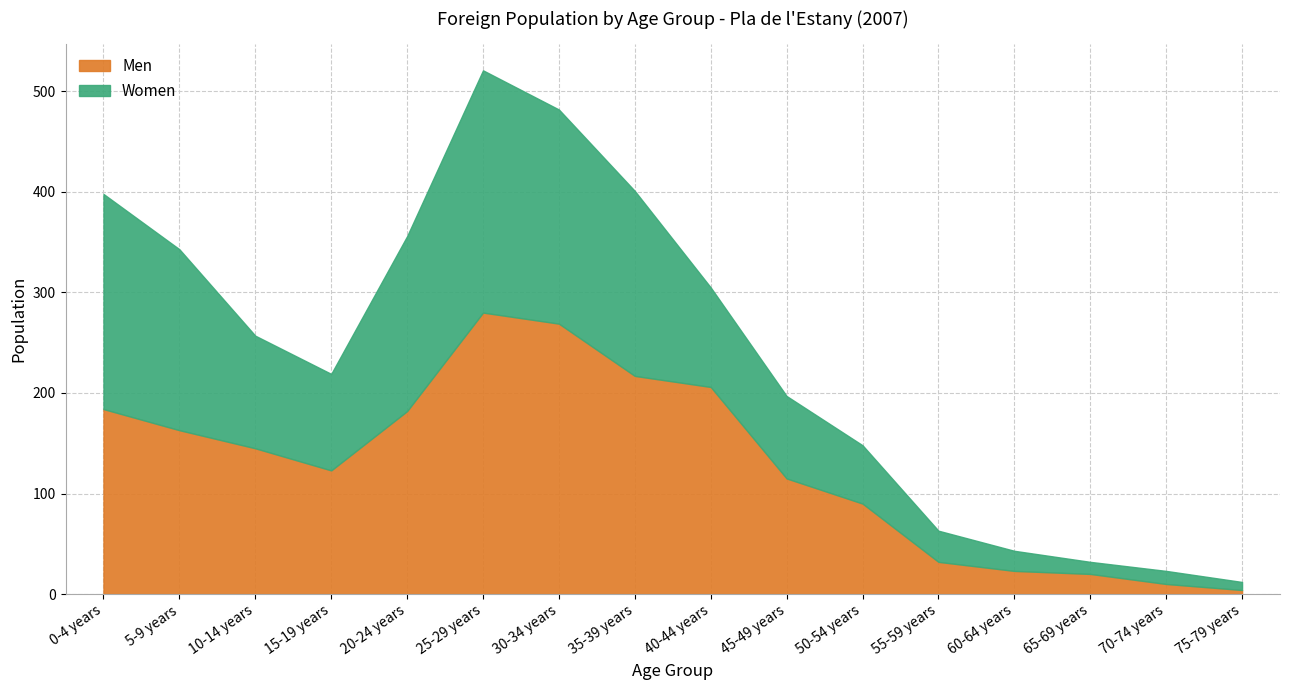

What is the difference between the second highest and minimum values in the Total series?

470